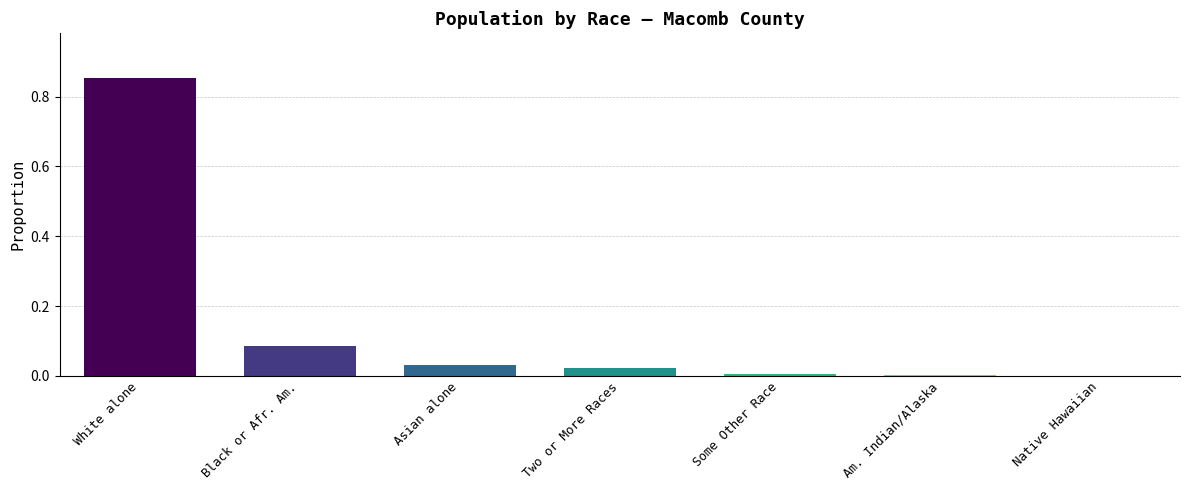

Between Am. Indian/Alaska and Asian alone, which is larger?

Asian alone